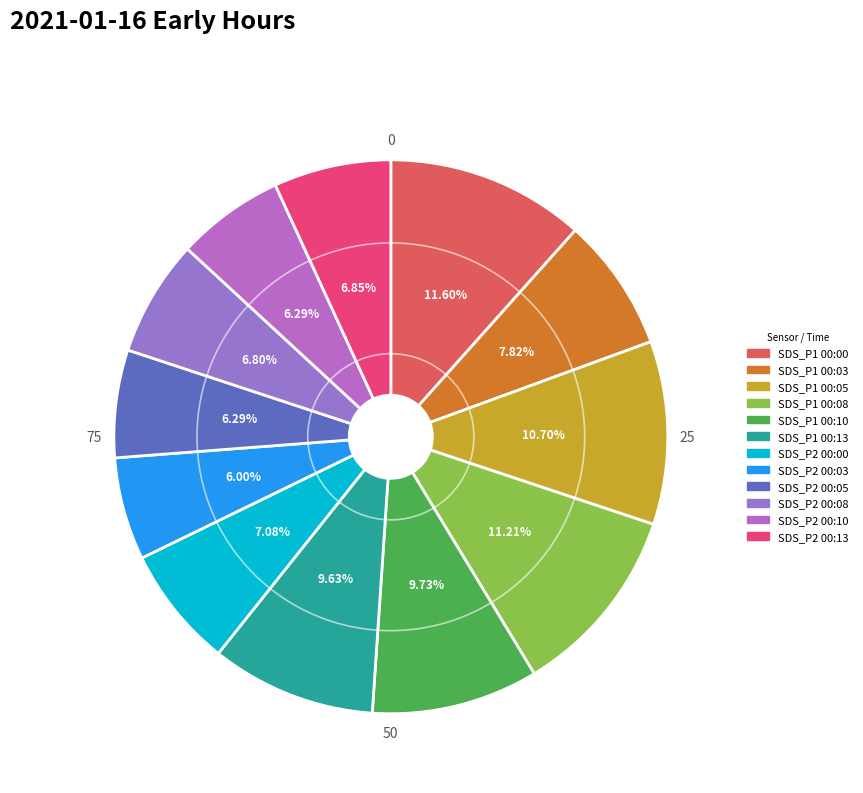

How many slices are in this pie chart?

12